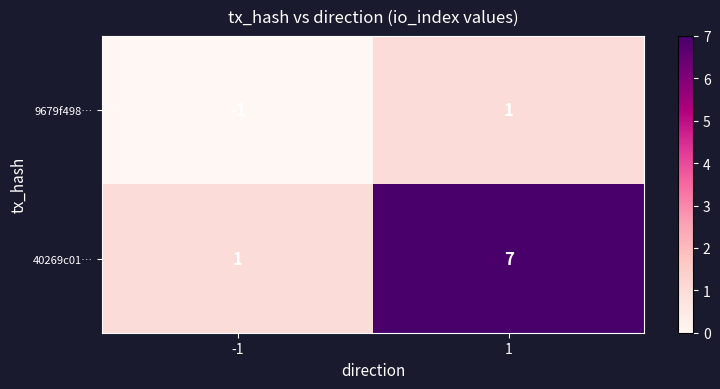

List the labels in order of 40269c01… value, smallest first.

-1, 1